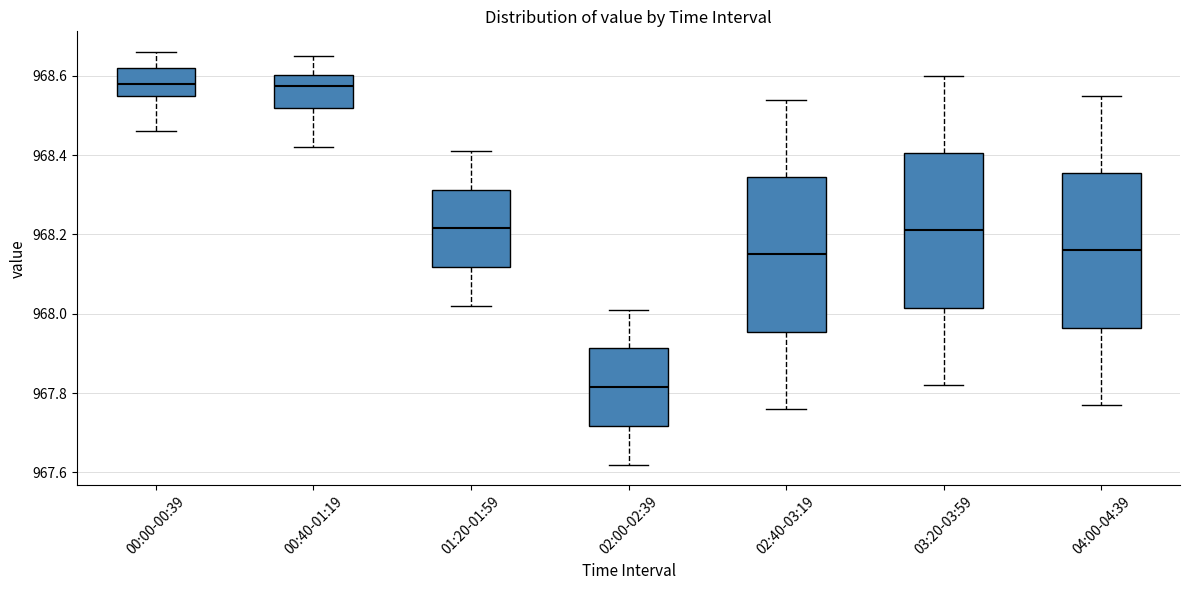

Where does the lower whisker of the box for 00:40-01:19 end on the y-axis? The values are not printed on the chart, so give them approximately, as read against the axis.

968.42